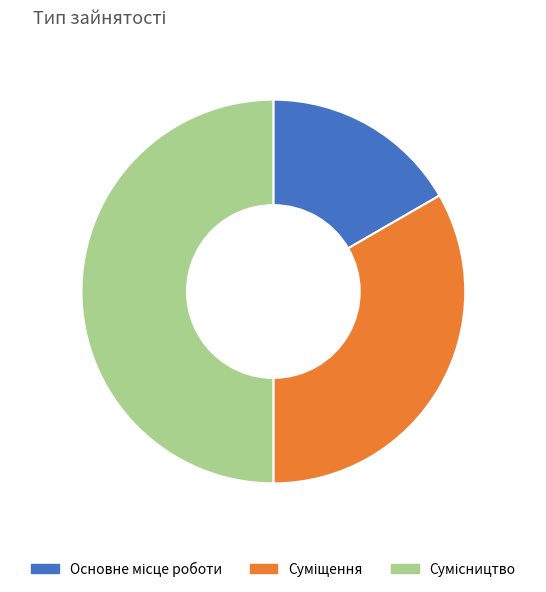

Is it true that Суміщення is 48% of the pie?

False